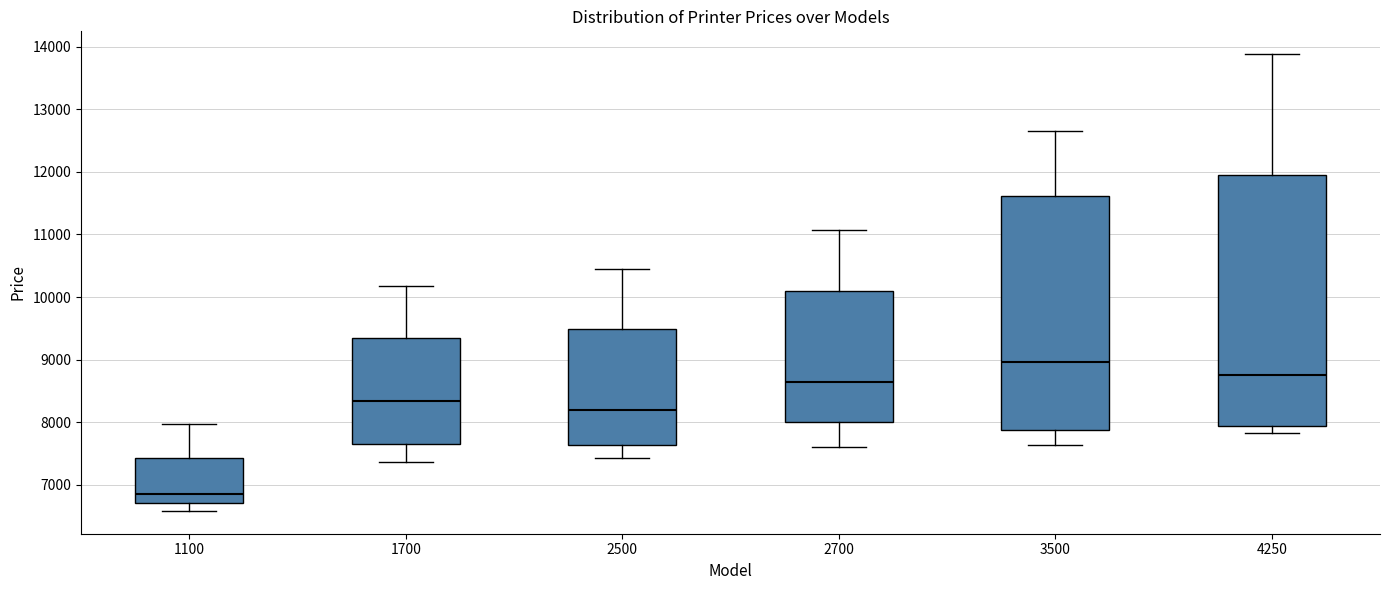

Comparing the boxes themselves (not the whiskers), which one is the tallest?

4250